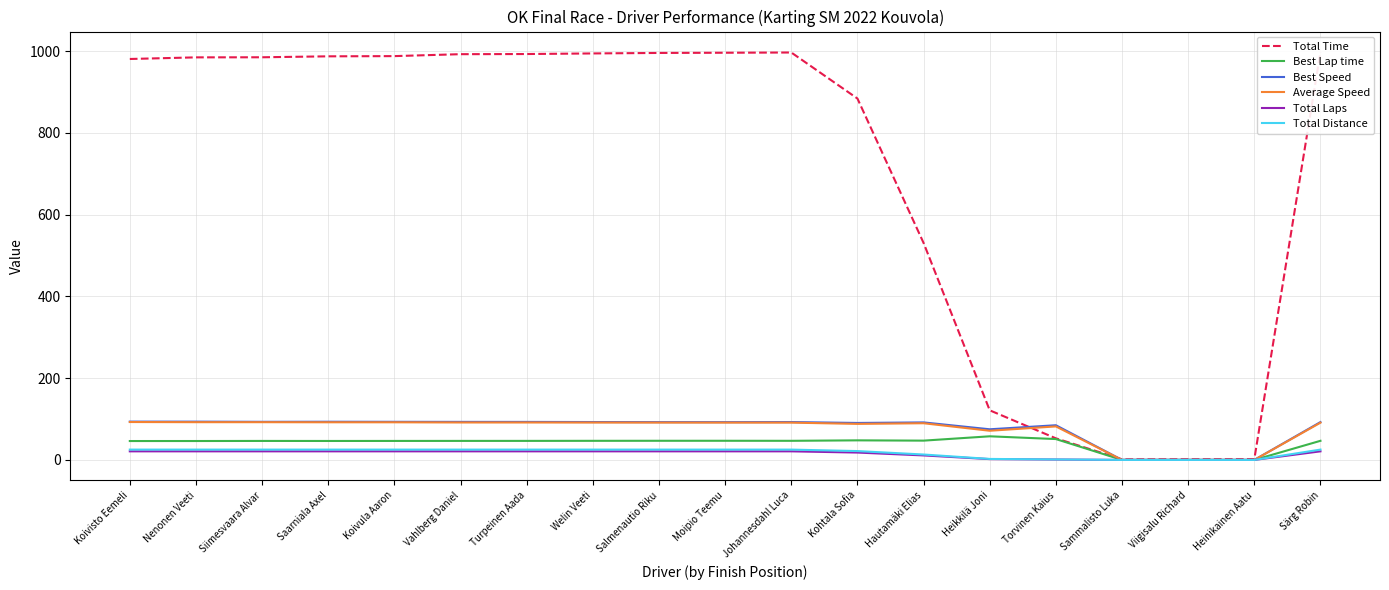

What is the spread (max minus min) of values at Salmenautio Riku?

974.3